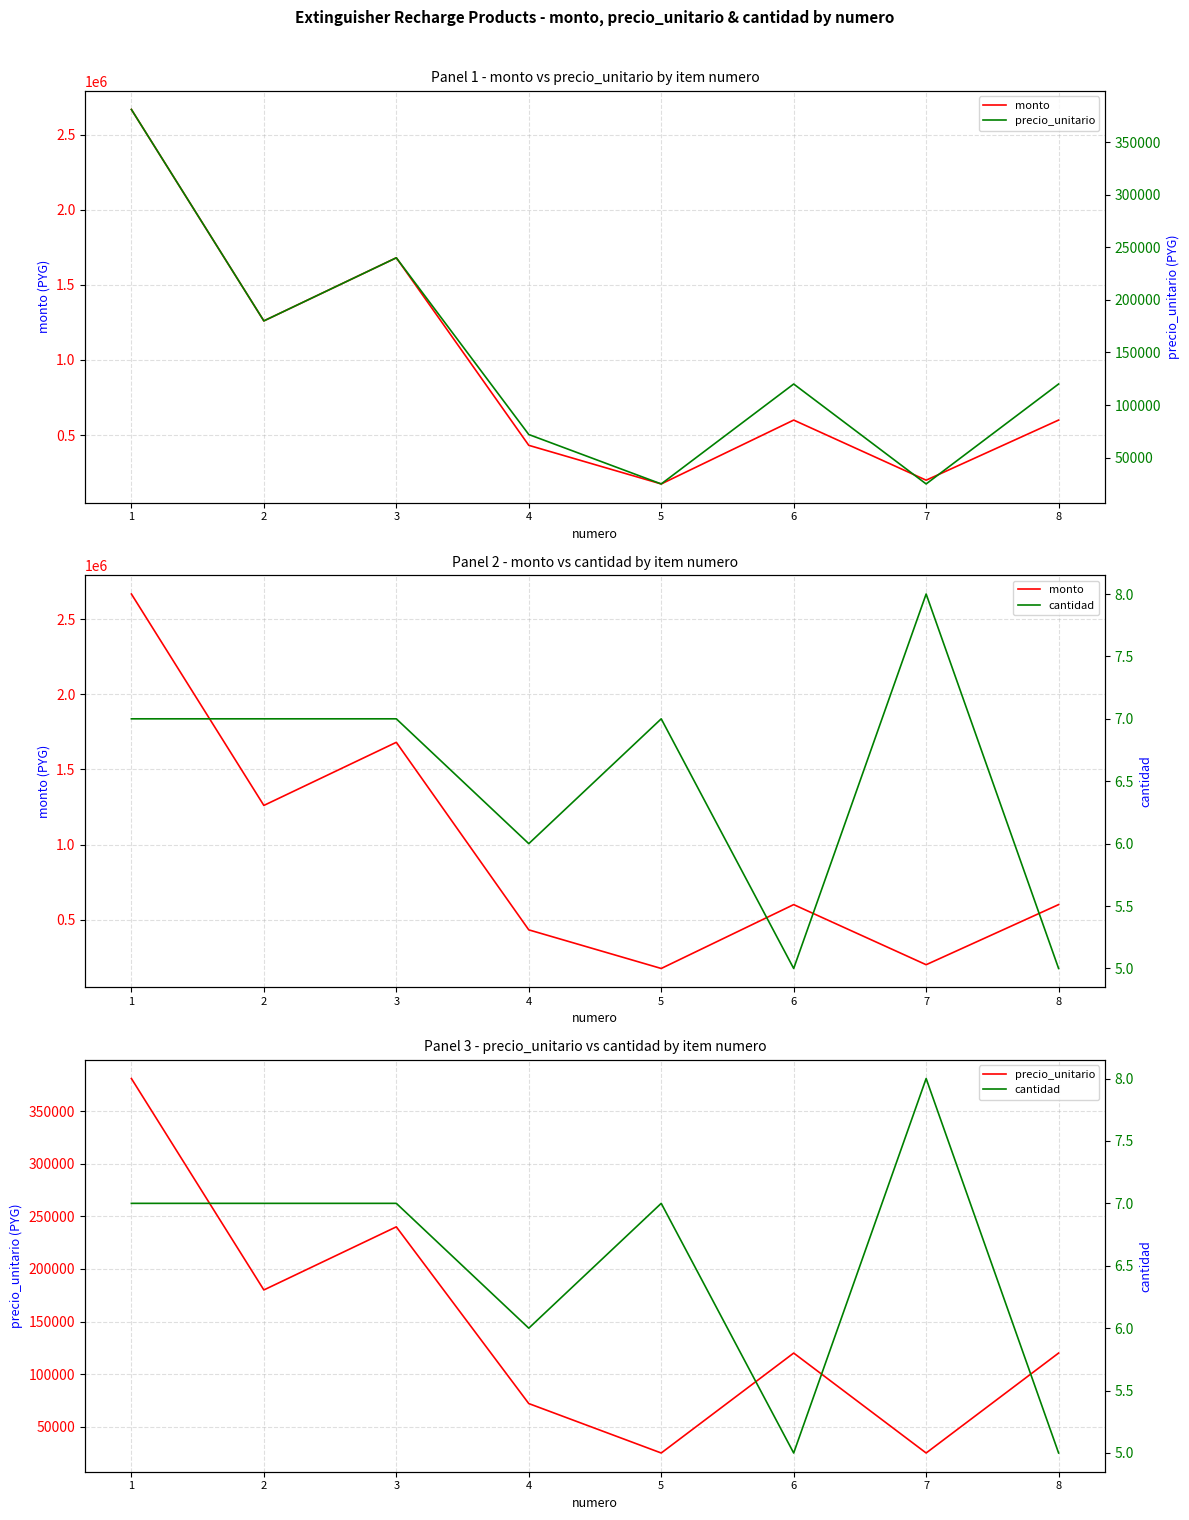

What are all the series names shown in the legend?

monto, precio_unitario, cantidad